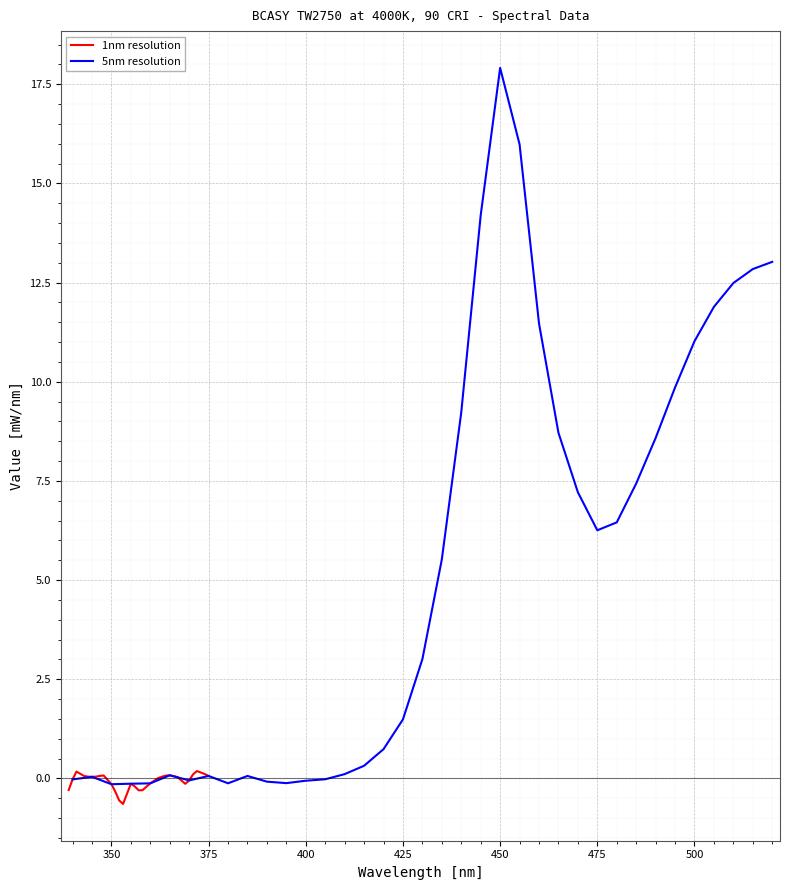

The 5nm resolution series shows 1.5 at 425. True or false?

True